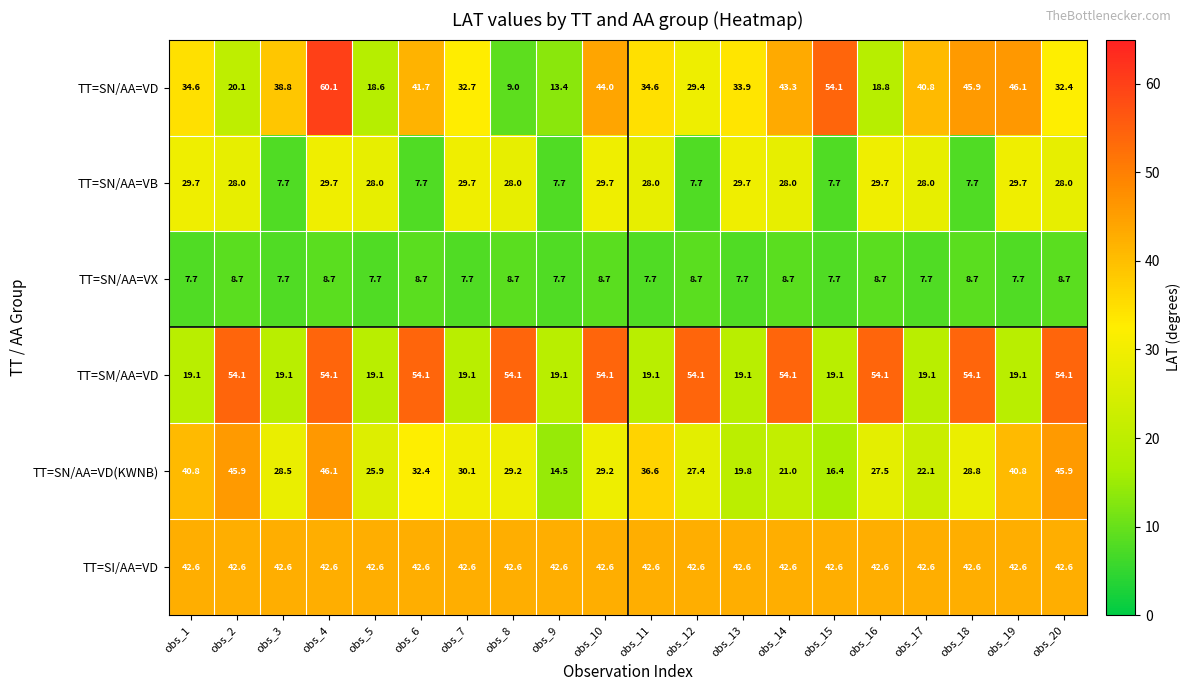

How many data points does each series have?

20